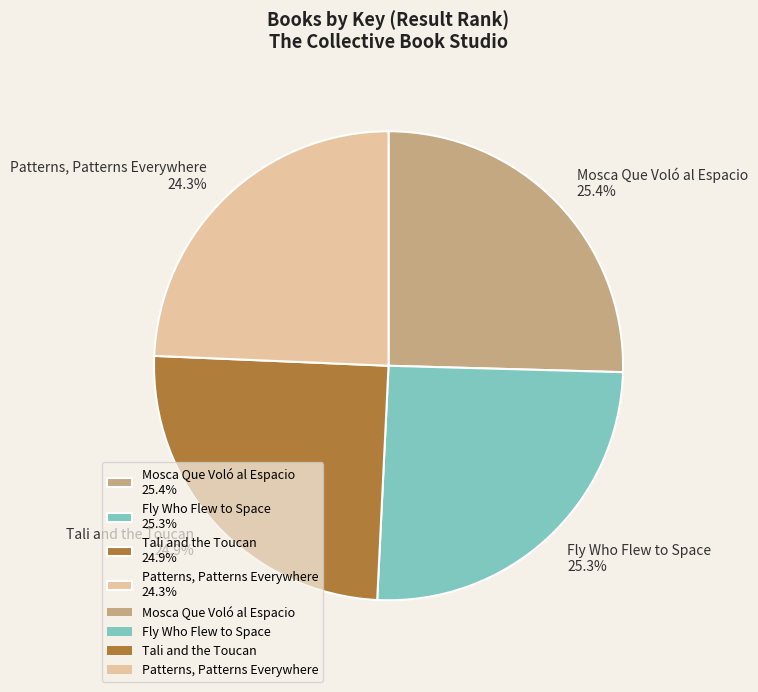

To the nearest percent, what percentage of the pie is Mosca Que Voló al Espacio?

25%